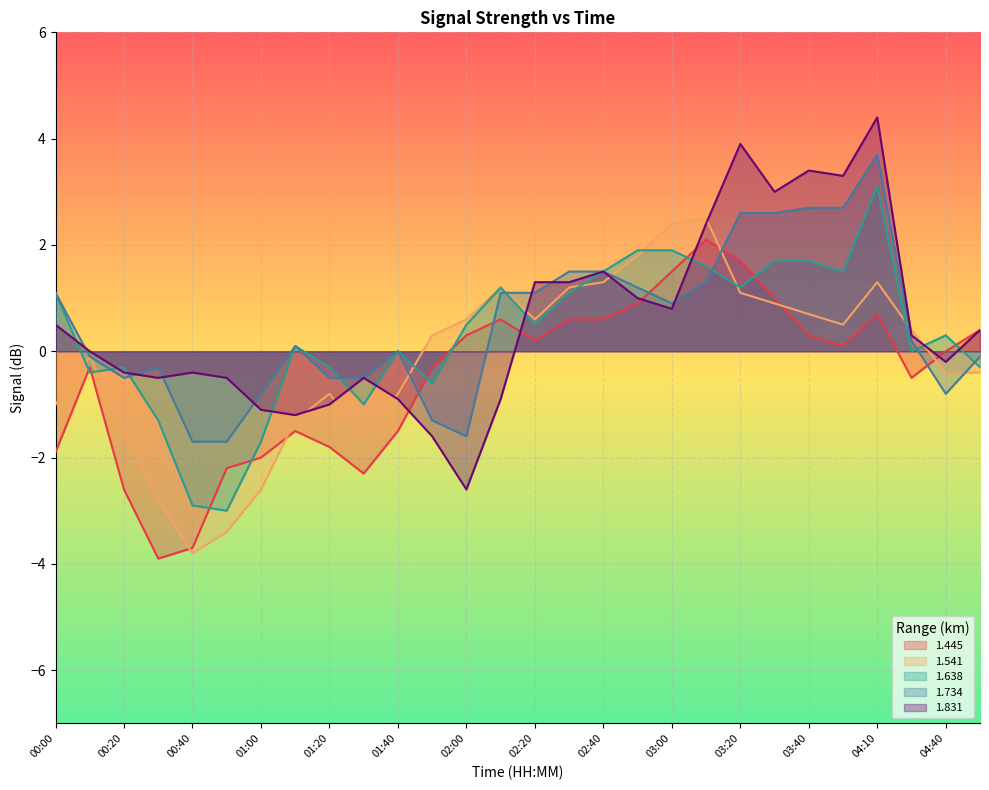

What is the difference between the maximum and minimum values in the 1.541 series?

6.3